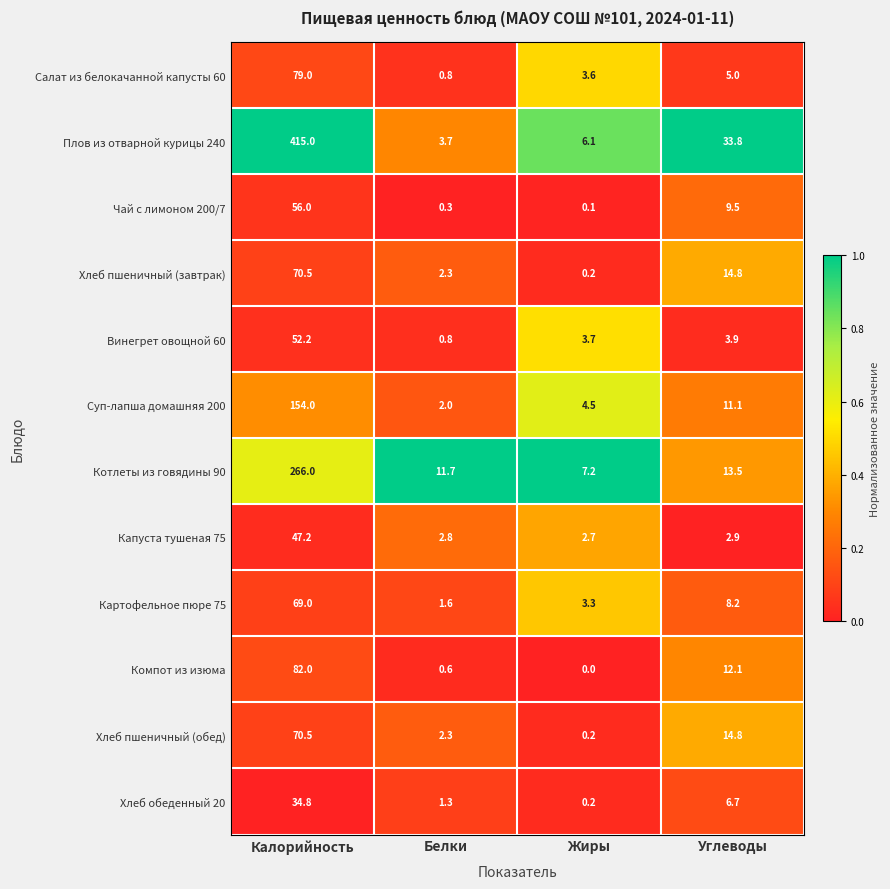

List the labels in order of Котлеты из говядины 90 value, smallest first.

Жиры, Белки, Углеводы, Калорийность